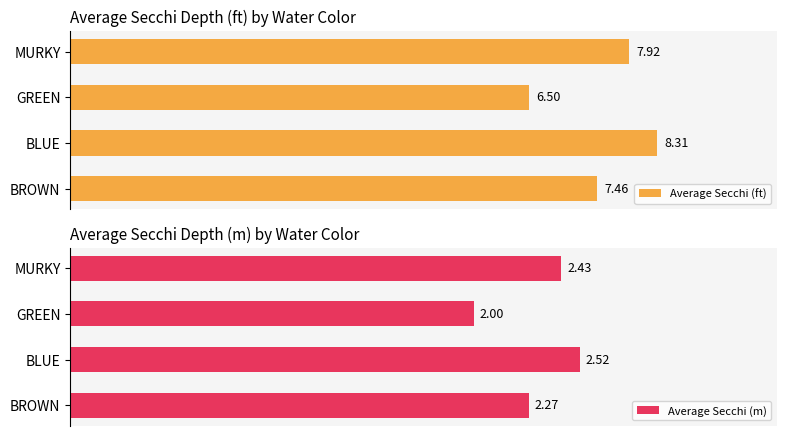

What are all the series names shown in the legend?

Average Secchi (ft), Average Secchi (m)